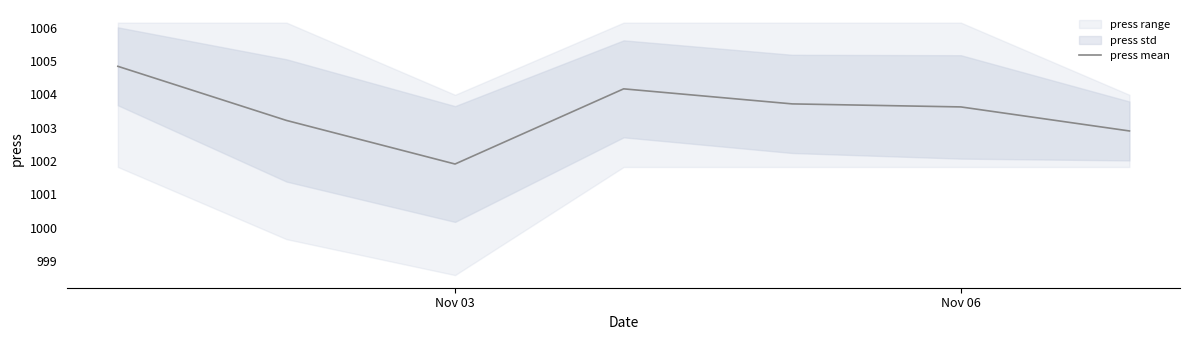

Is it true that press mean equals 1003.6 at Nov 06?

True